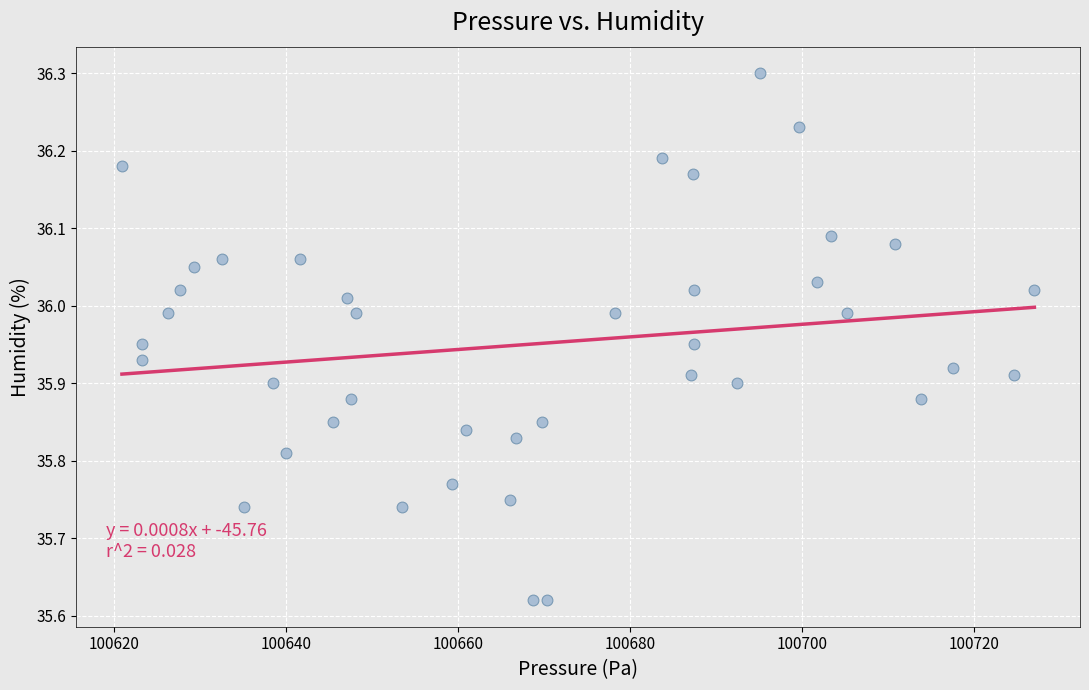

What is the range of X values (max minus min)?

106.2